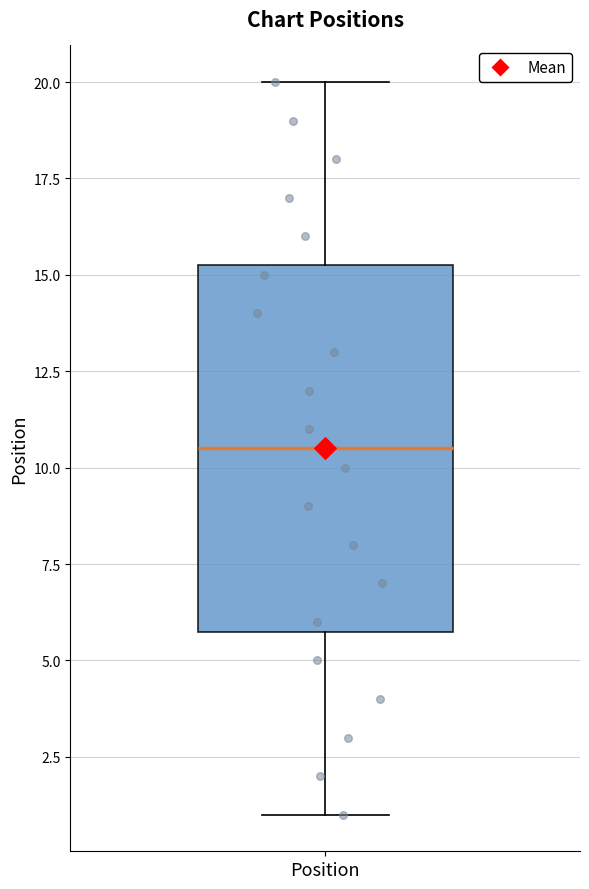

Transcribe this box plot: give where the median line is, the range the box spans, and where the two whiskers end, as read against the y-axis. The values are not printed on the chart, so give them approximately, as read against the axis.

median 10.5, box 6.0 to 15.5, whiskers 1.0 to 20.0